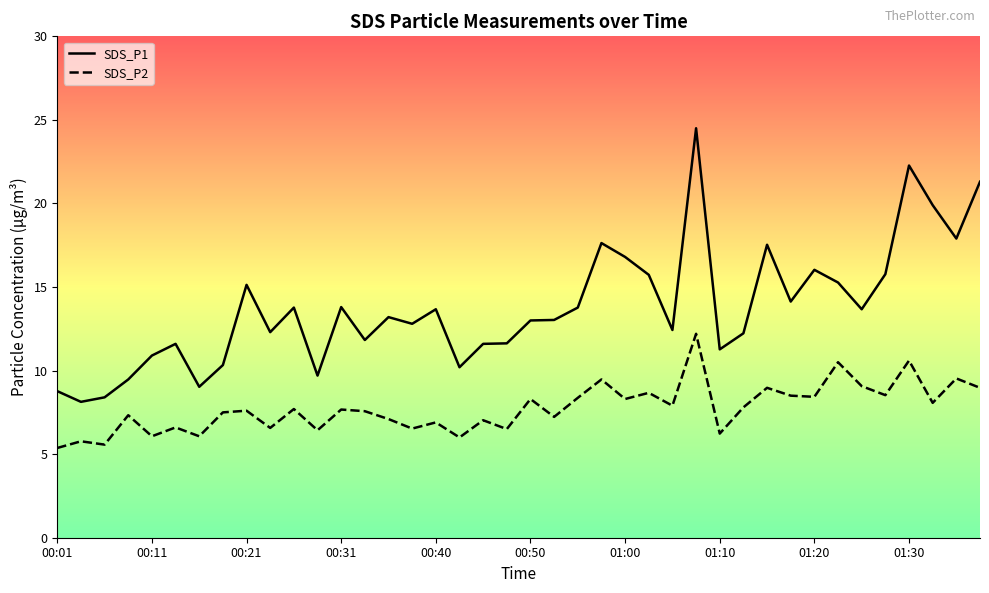

True or false: SDS_P1 and SDS_P2 cross at least once.

False